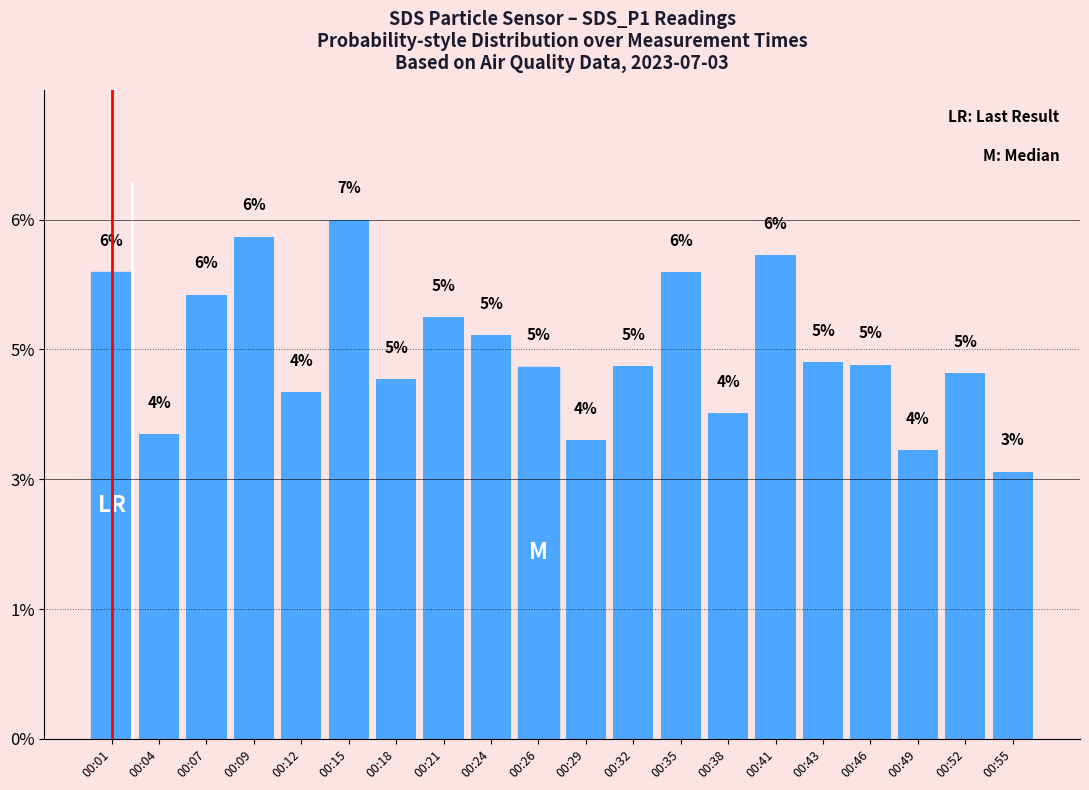

Does the chart contain any negative values?

No